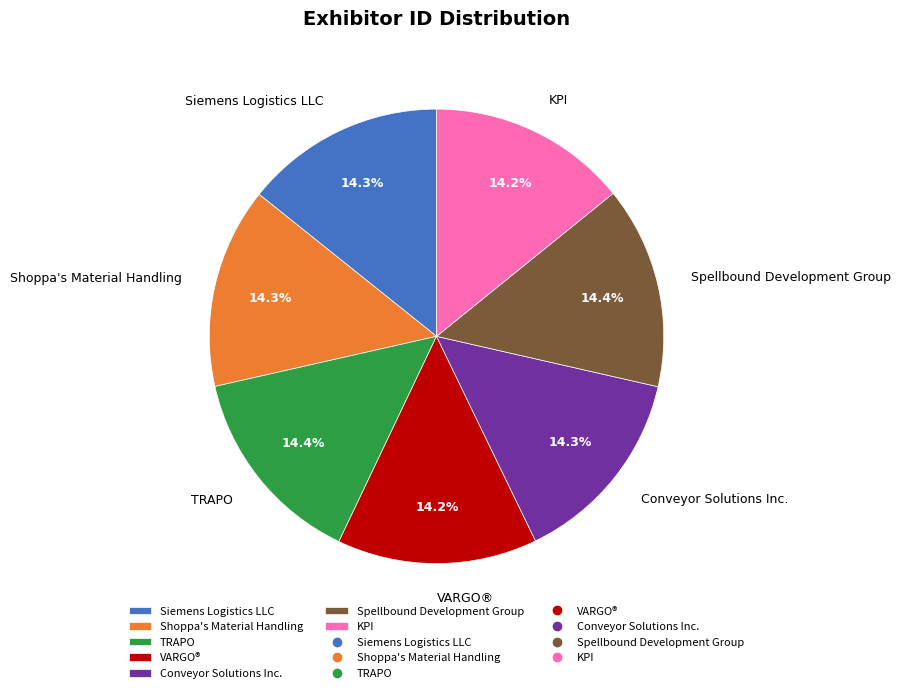

Does TRAPO account for over 50% of the chart?

No